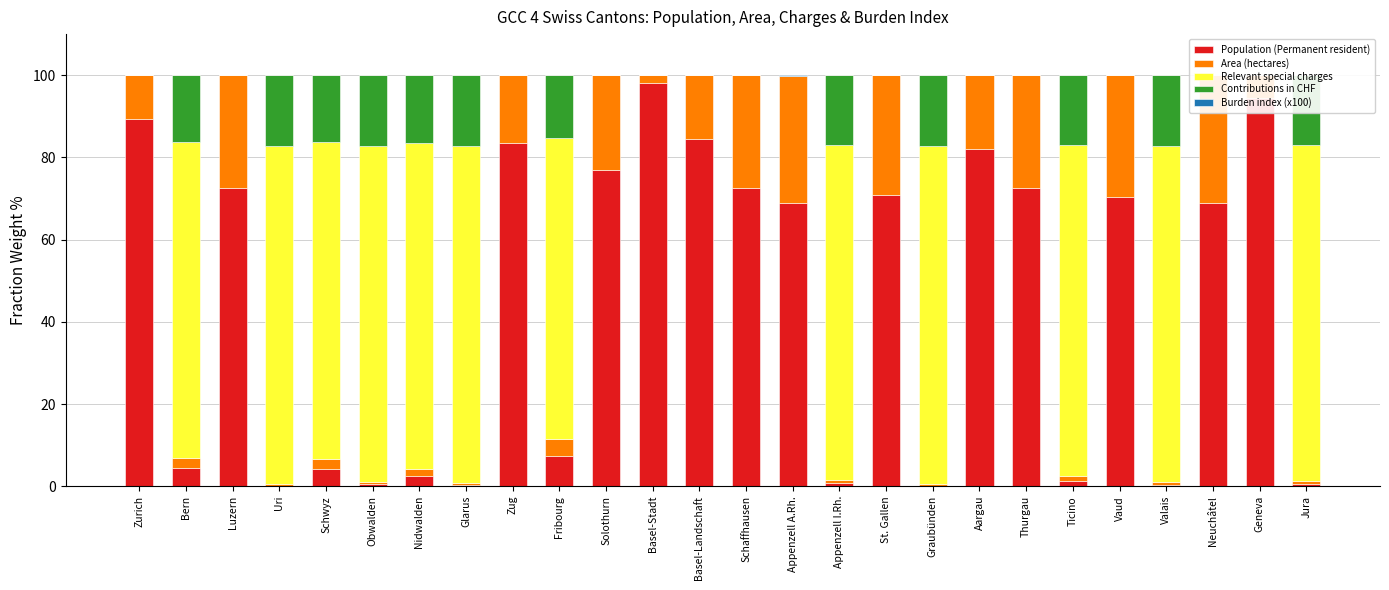

List the series in order of their peak value, highest first.

Population (Permanent resident), Relevant special charges, Area (hectares), Contributions in CHF, Burden index (x100)